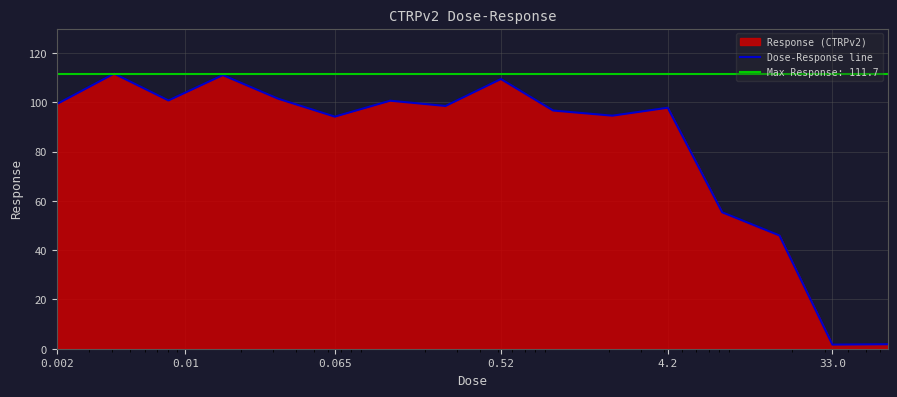

What is the minimum value shown in the chart?

1.7